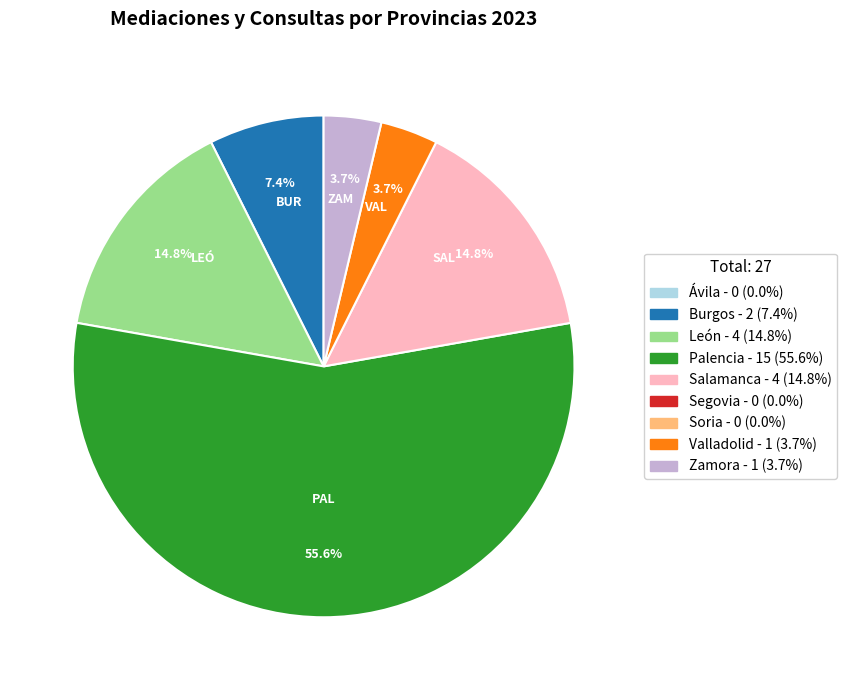

Is there any slice that represents more than half of the pie?

Yes